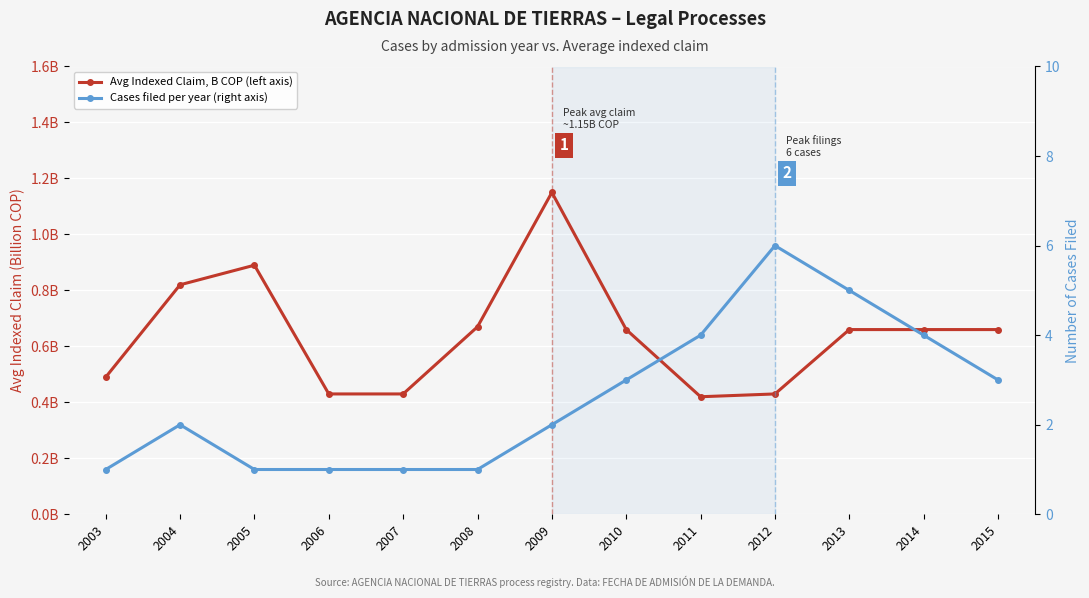

The Avg Indexed Claim, B COP (left axis) series shows 0.2 at 2006. True or false?

False